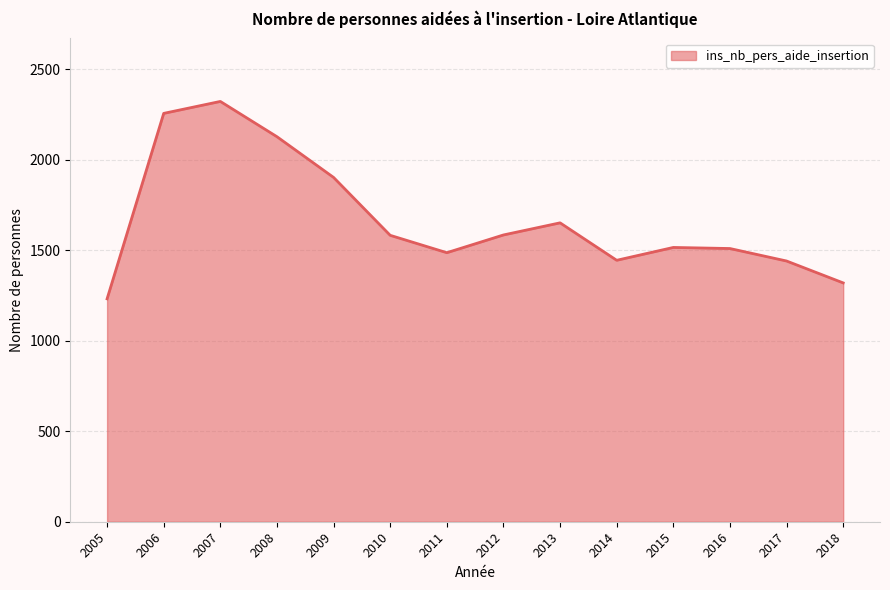

Is it true that the value at 2007 is 2323?

True